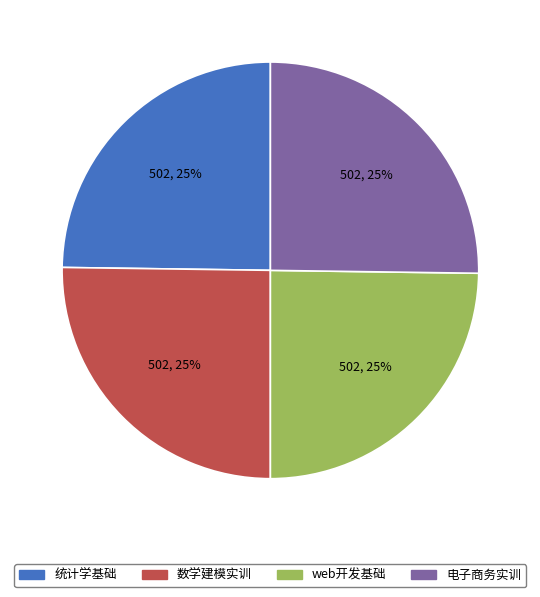

To the nearest percent, what is the difference between the largest and smallest slice percentages?

0%